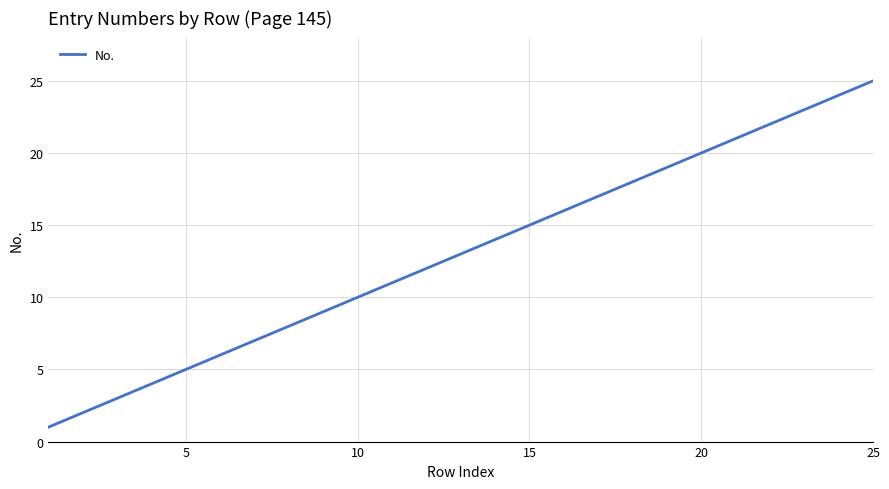

What is the greatest value displayed?

25